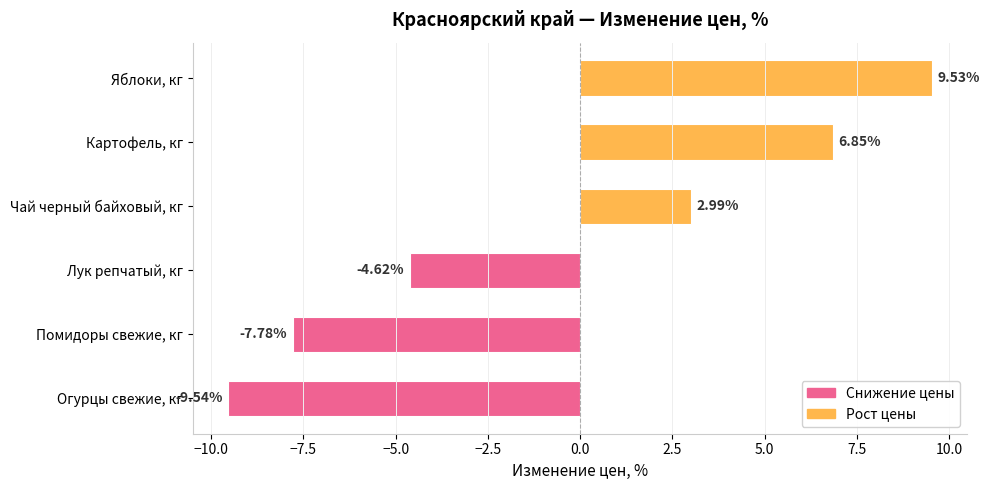

What is the difference between the maximum and minimum values?

19.1